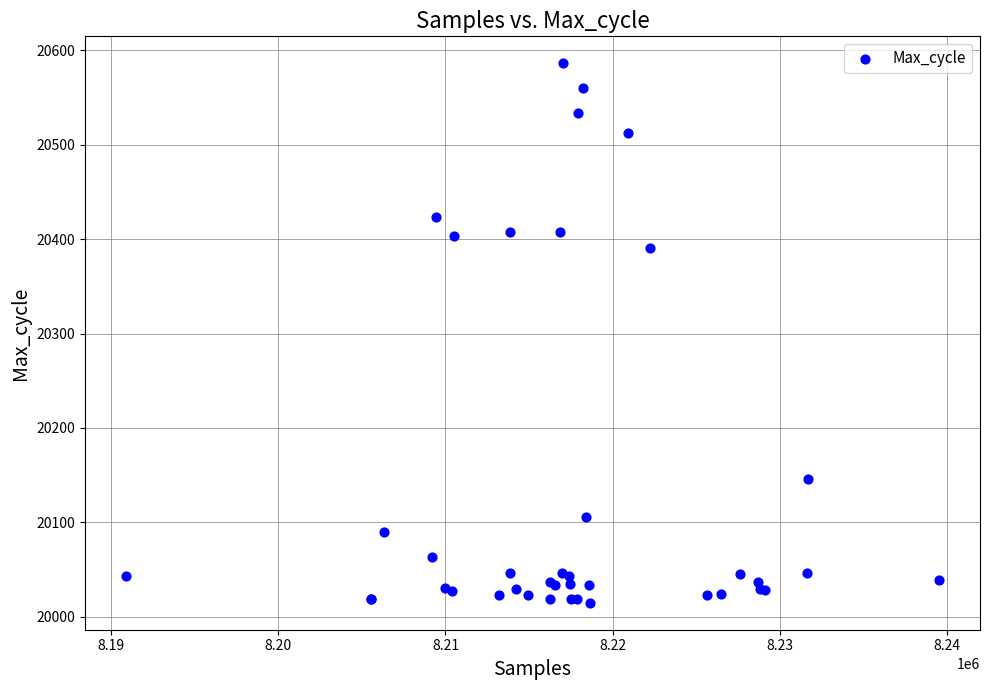

What Y value in the scatter plot is closest to 20300?

20391